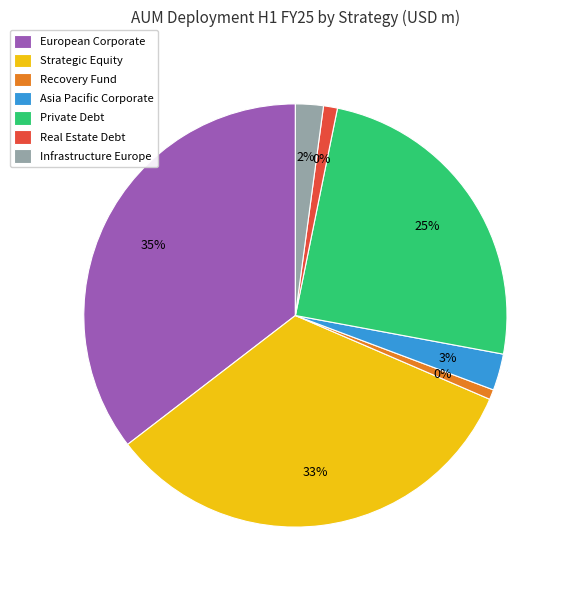

Is there a majority slice in this chart?

No